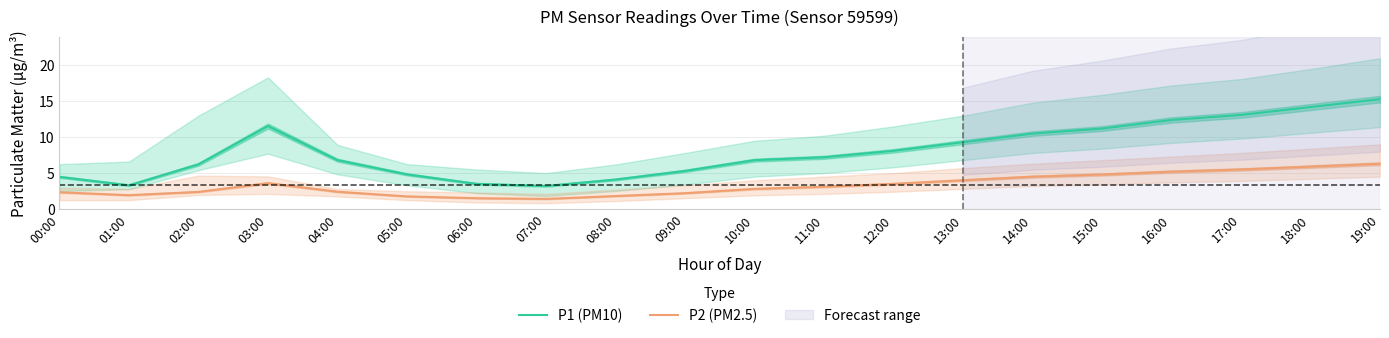

Rank the series at 12:00 from lowest to highest value.

P2 (PM2.5), P1 (PM10)